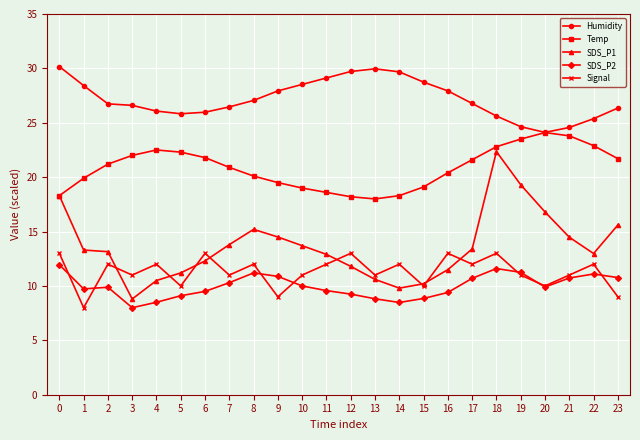

Does the chart display data point markers on the line(s)?

Yes